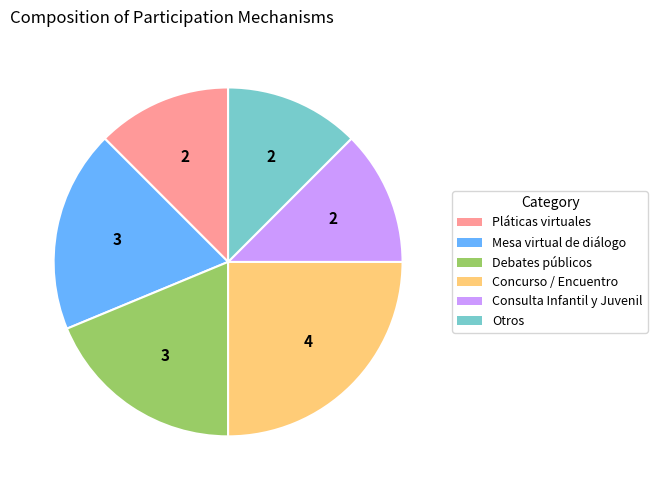

Does any single category account for the majority?

No